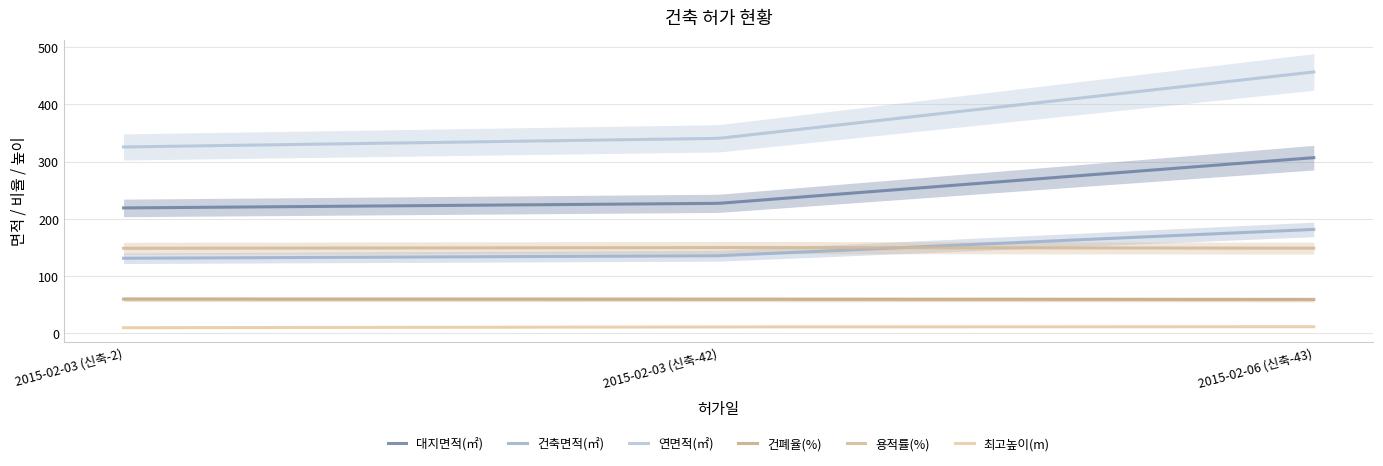

Reading left to right, extract all data points from this chart.

대지면적(㎡): 2015-02-03 (신축-2)=219.0	2015-02-03 (신축-42)=227.0	2015-02-06 (신축-43)=306.7
건축면적(㎡): 2015-02-03 (신축-2)=131.2	2015-02-03 (신축-42)=135.6	2015-02-06 (신축-43)=181.5
연면적(㎡): 2015-02-03 (신축-2)=325.4	2015-02-03 (신축-42)=340.4	2015-02-06 (신축-43)=456.2
건폐율(%): 2015-02-03 (신축-2)=59.9	2015-02-03 (신축-42)=59.7	2015-02-06 (신축-43)=59.2
용적률(%): 2015-02-03 (신축-2)=148.6	2015-02-03 (신축-42)=150.0	2015-02-06 (신축-43)=148.8
최고높이(m): 2015-02-03 (신축-2)=10.0	2015-02-03 (신축-42)=11.5	2015-02-06 (신축-43)=11.7